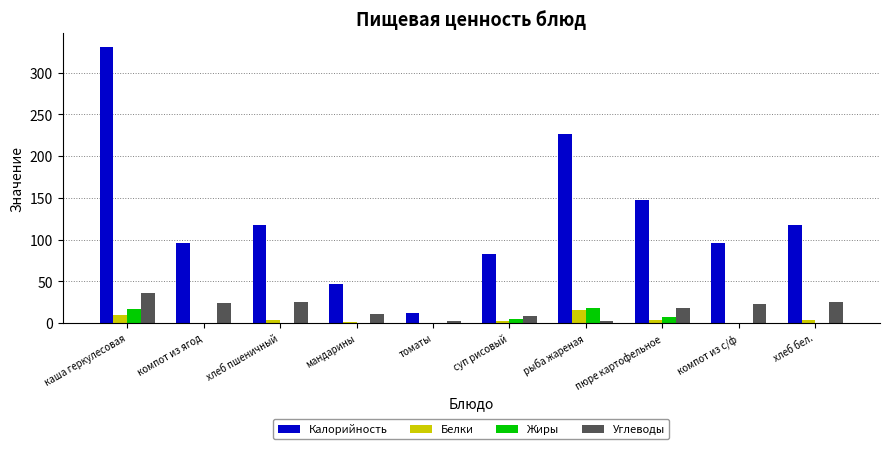

The Калорийность series shows 117.5 at хлеб пшеничный. True or false?

True